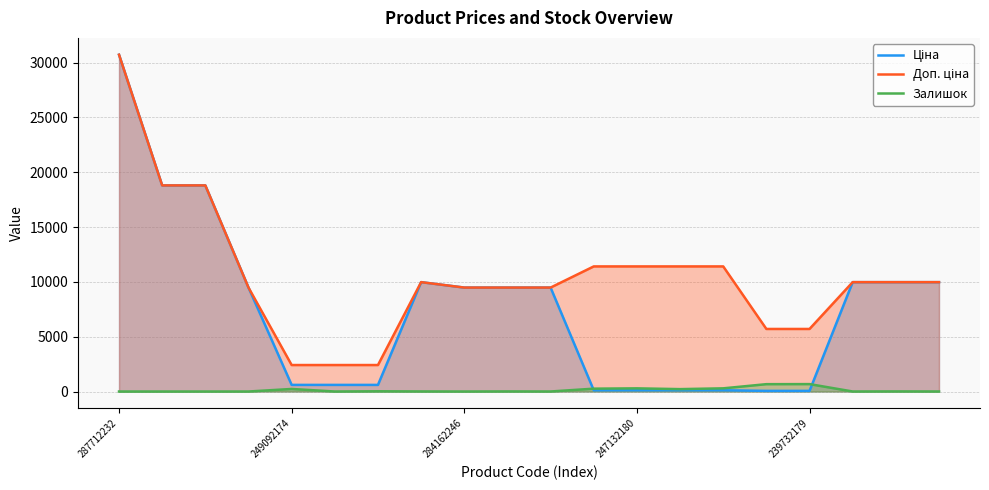

How many distinct data groups are displayed?

3